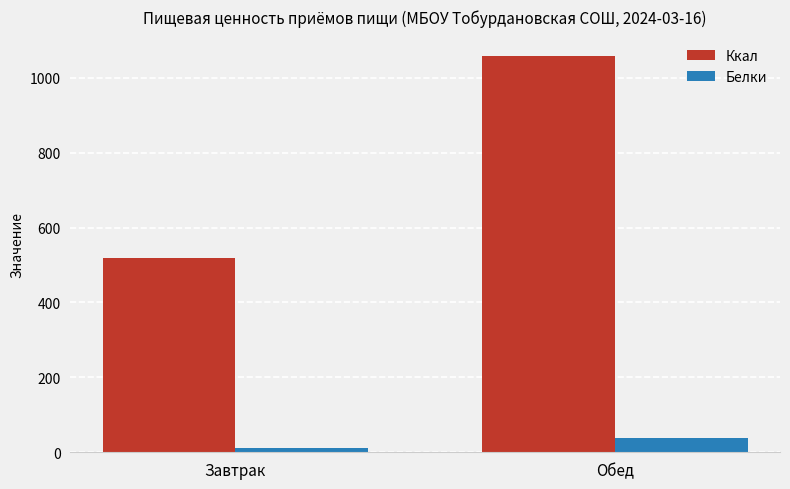

Reading left to right, extract all data points from this chart.

Ккал: 518.6	1057.2
Белки: 12.2	37.1